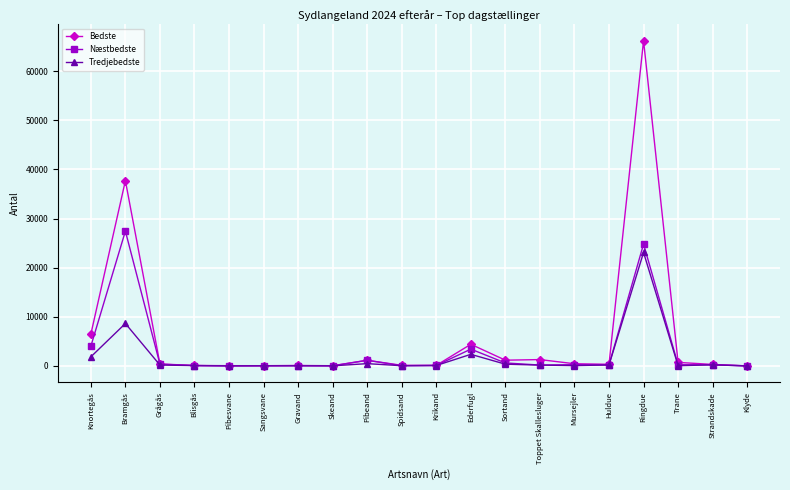

What is the approximate value of Bedste at Ederfugl?

4404